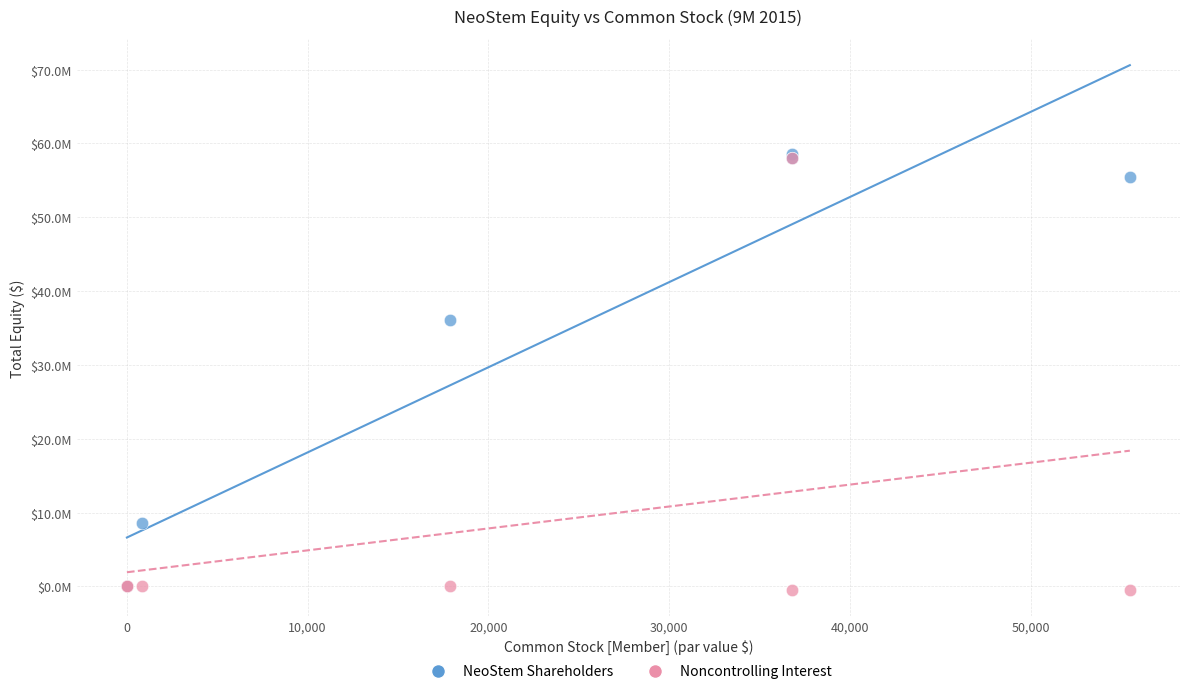

What are all the series names shown in the legend?

NeoStem Shareholders, Noncontrolling Interest